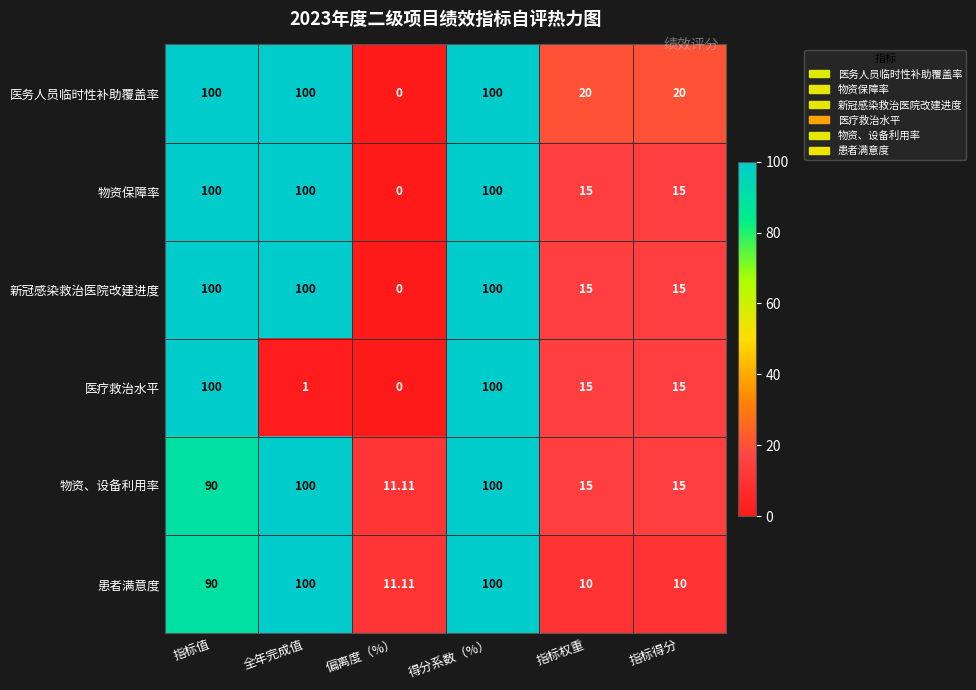

How many data points in 物资、设备利用率 are less than 90?

3